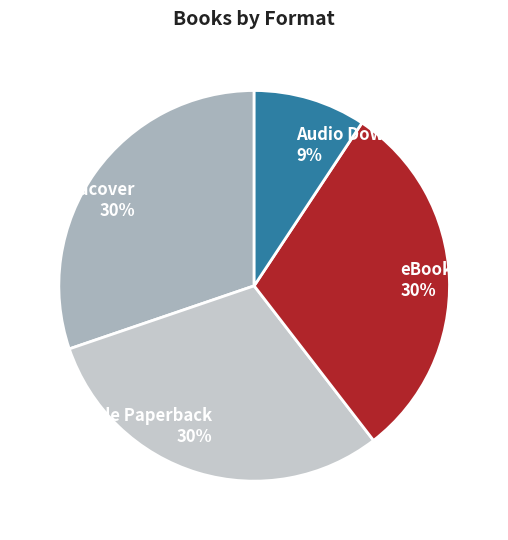

Which slice is the smallest?

Audio Download